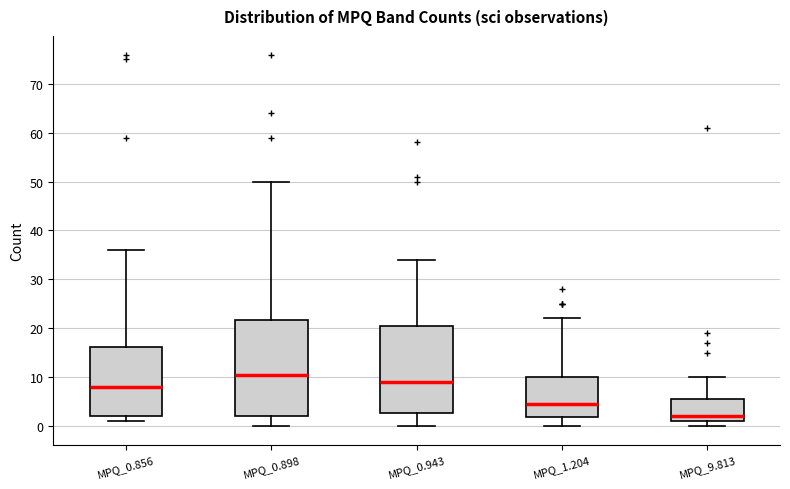

Comparing the boxes themselves (not the whiskers), which one is the tallest?

MPQ_0.898